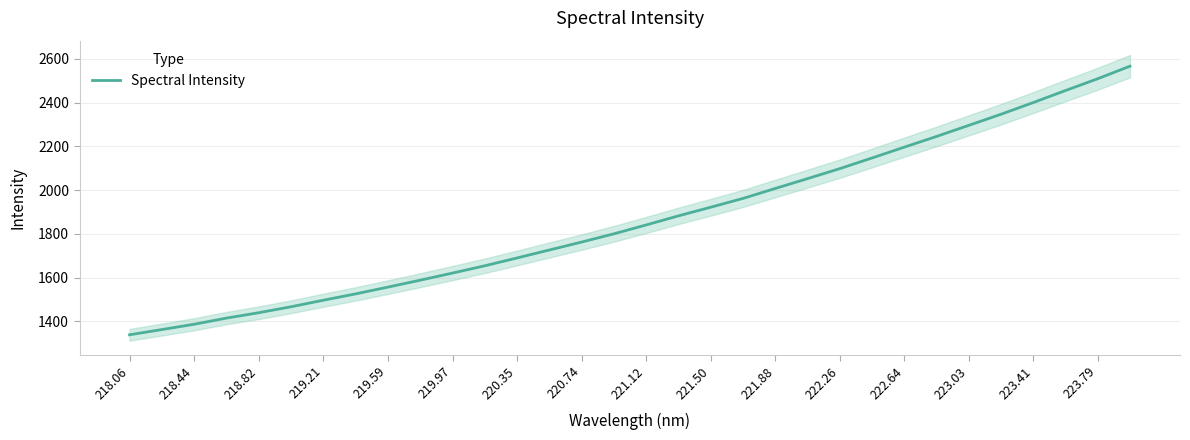

Which category has the lowest value across all series?

218.06